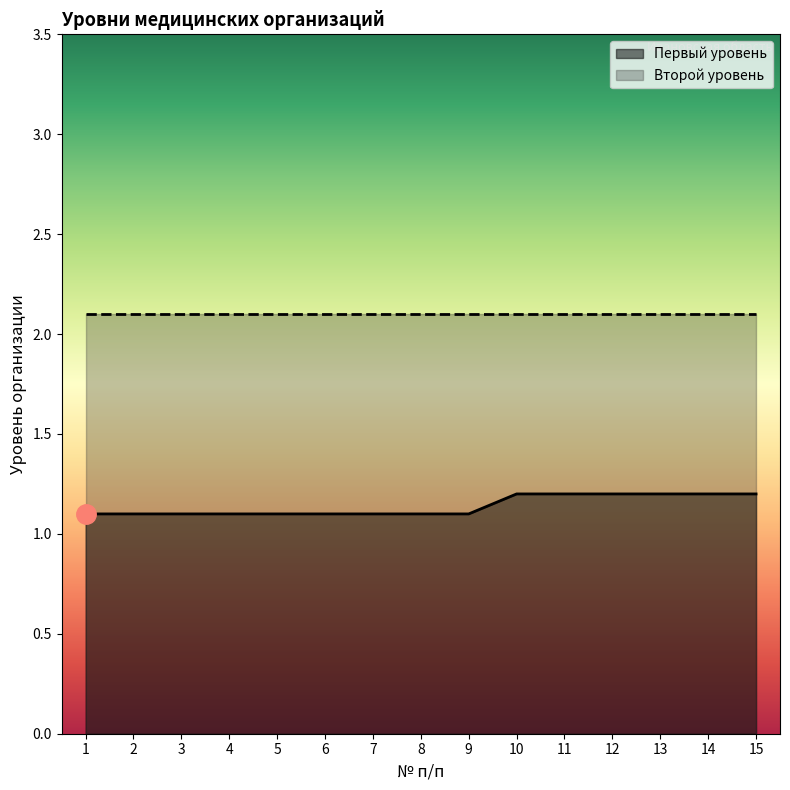

What is the ratio of the value at 14 to the value at 9?

1.1